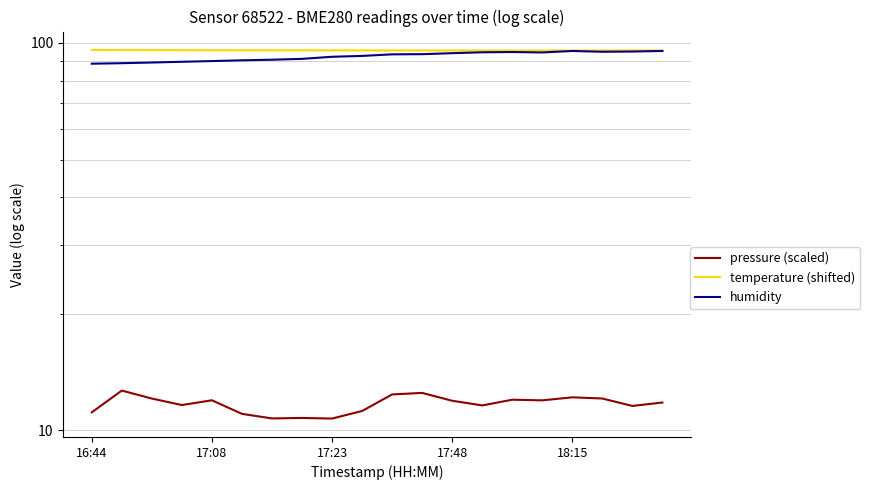

What are all the series names shown in the legend?

pressure (scaled), temperature (shifted), humidity